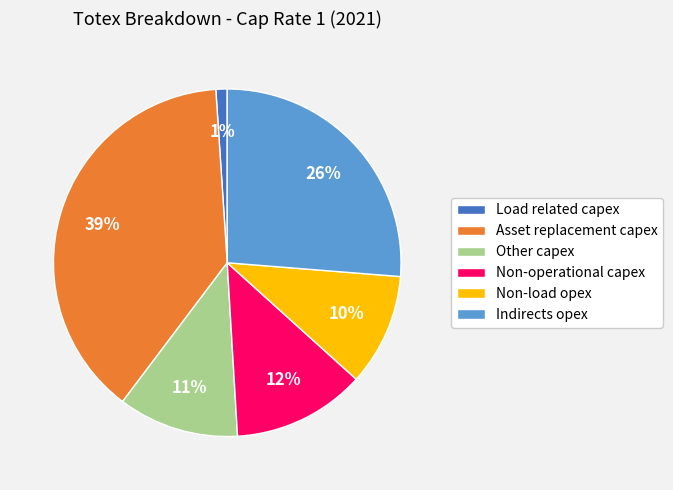

To the nearest percent, what is the average slice percentage?

17%